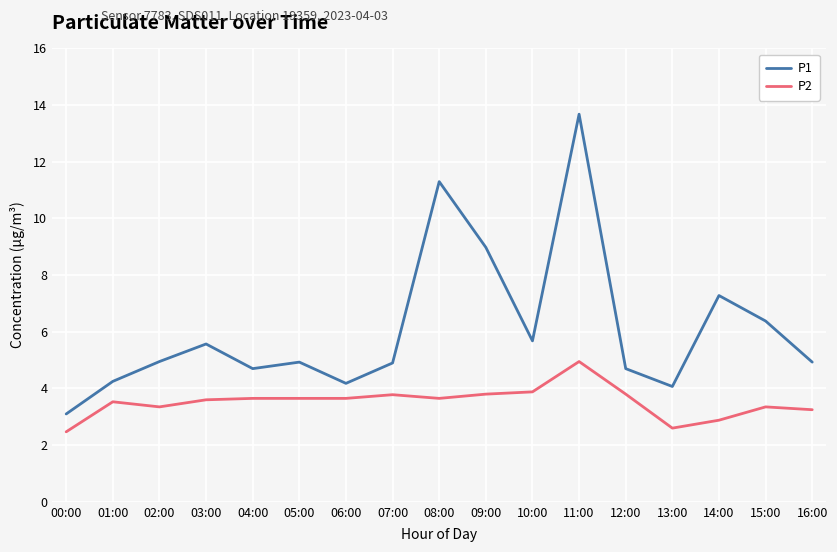

What is the total value across all series at 01:00?

7.8